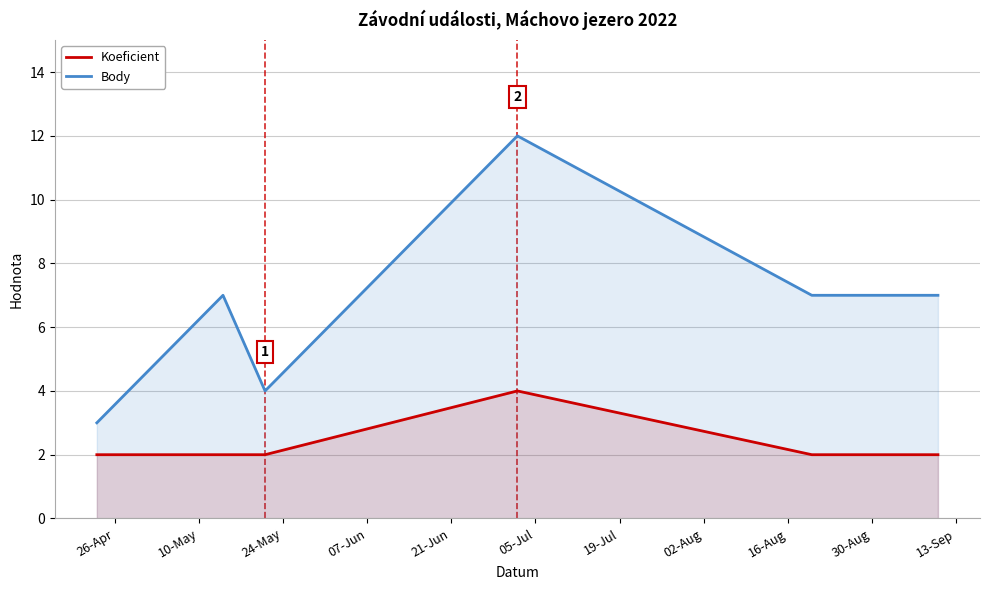

Which series has the widest spread of values?

Body